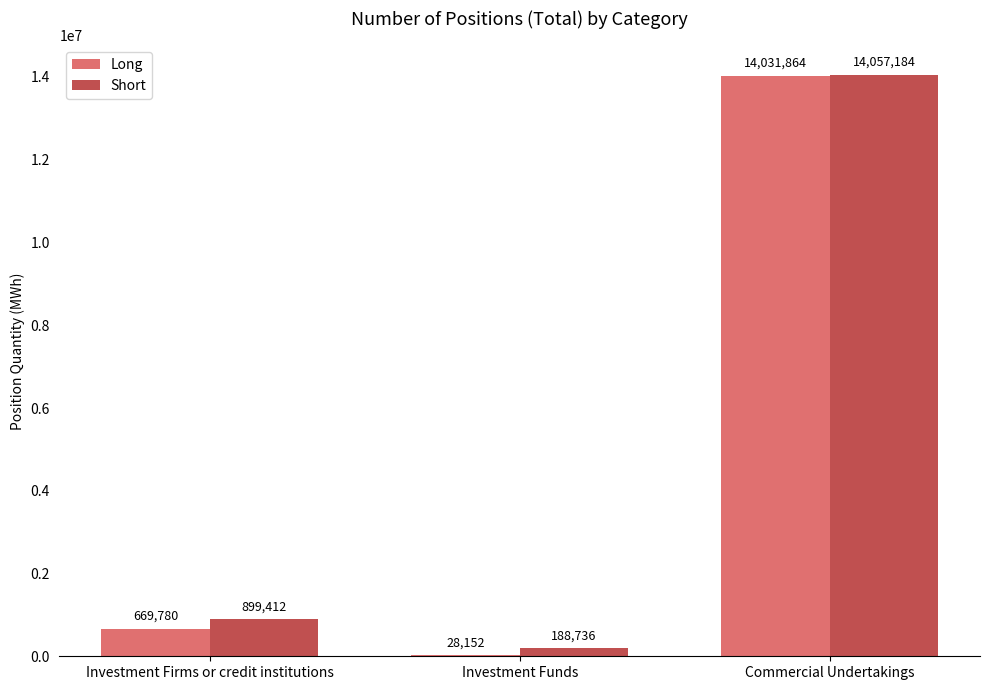

What is the maximum value shown in the chart?

14057184